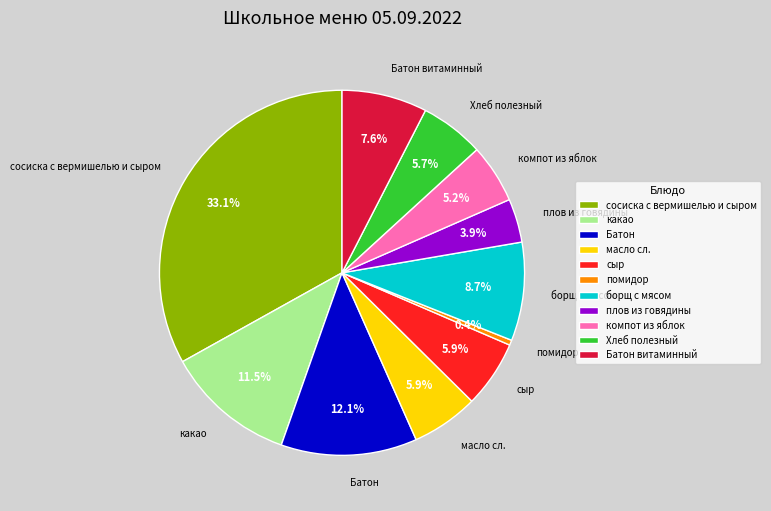

Does помидор account for over 50% of the chart?

No